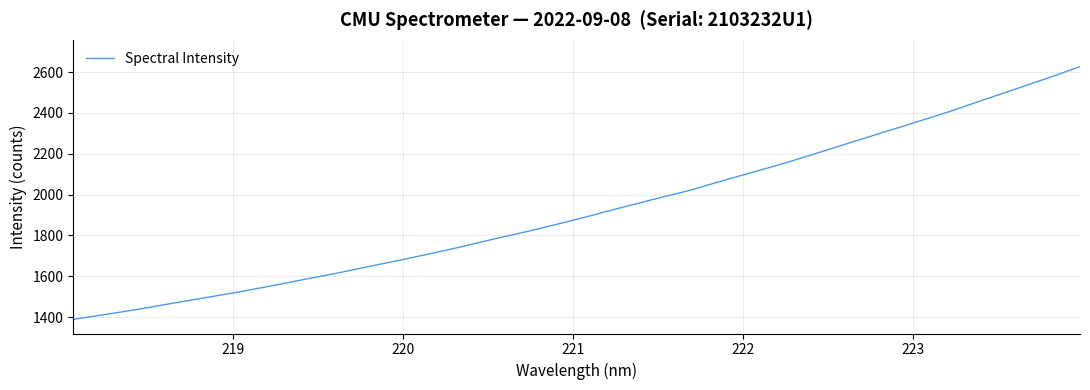

Is this an area chart (filled region under the line)?

No